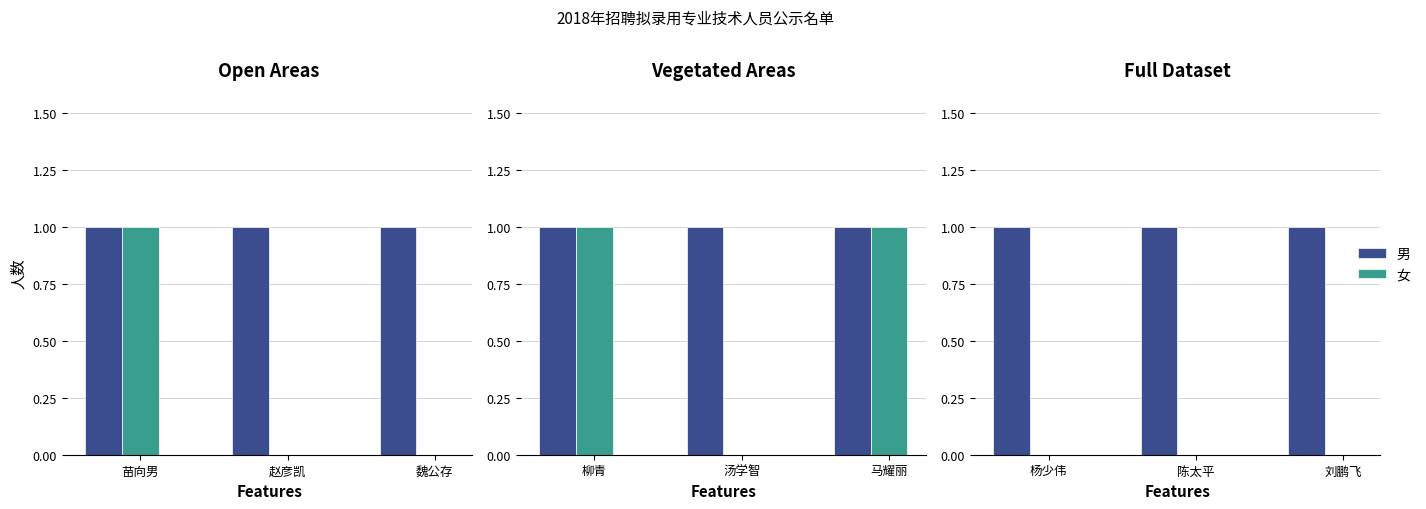

What is the lowest value of the 男 series?

1